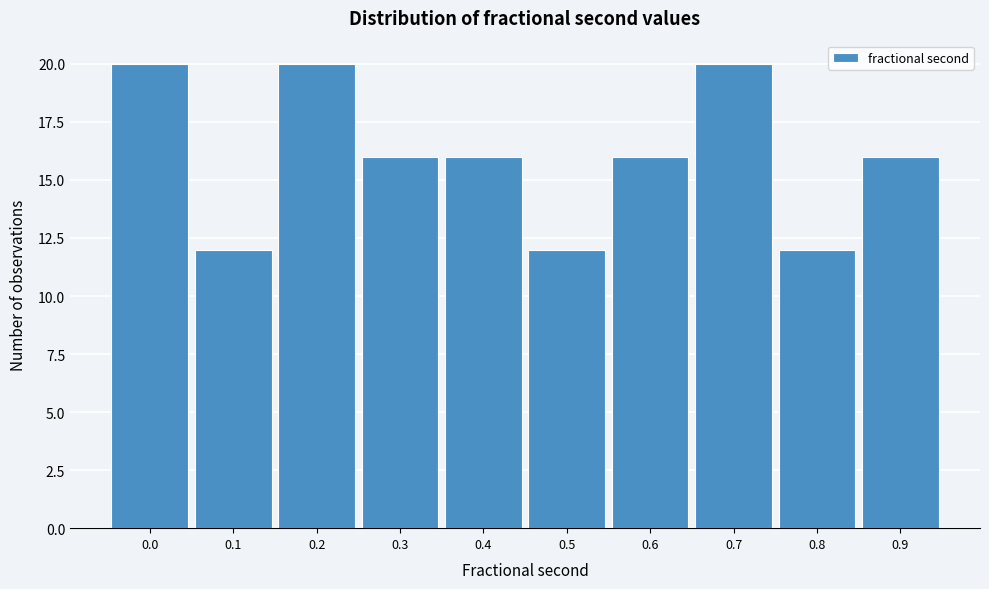

Reading left to right, transcribe all the data shown in this chart.

0.0=20	0.1=12	0.2=20	0.3=16	0.4=16	0.5=12	0.6=16	0.7=20	0.8=12	0.9=16